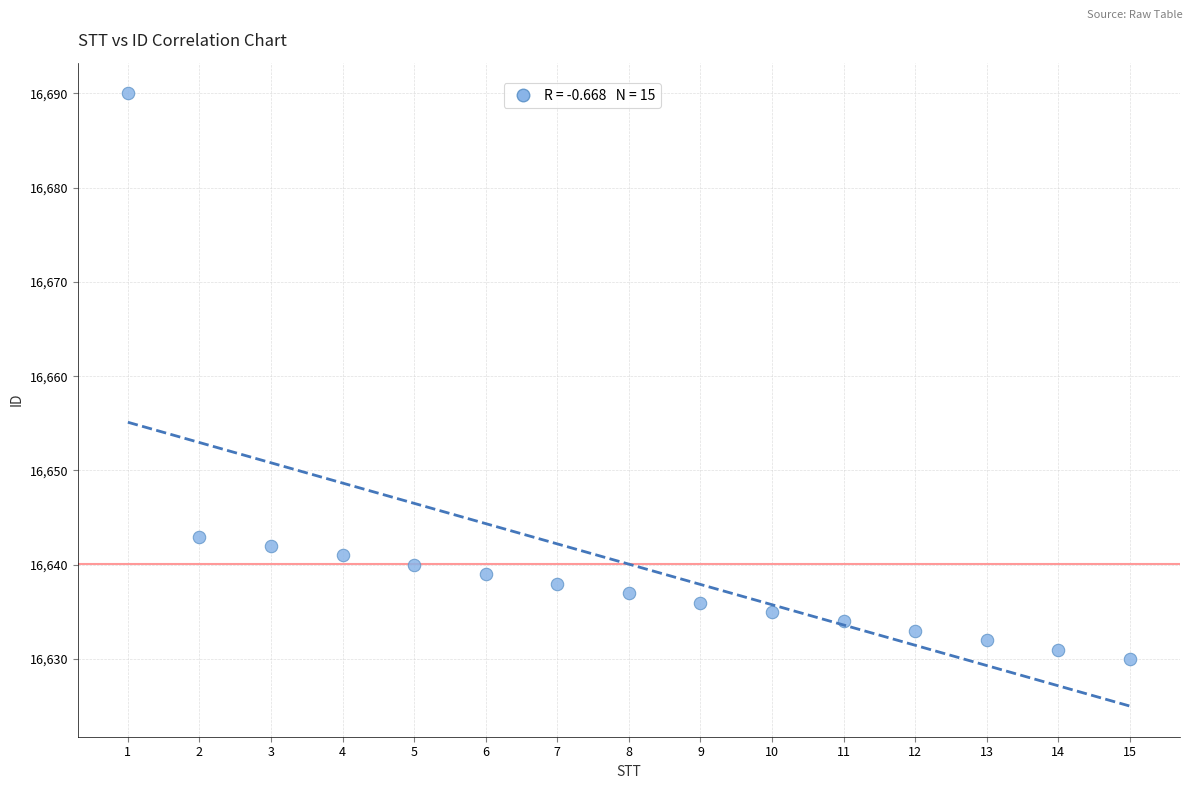

What is the range of X values (max minus min)?

14